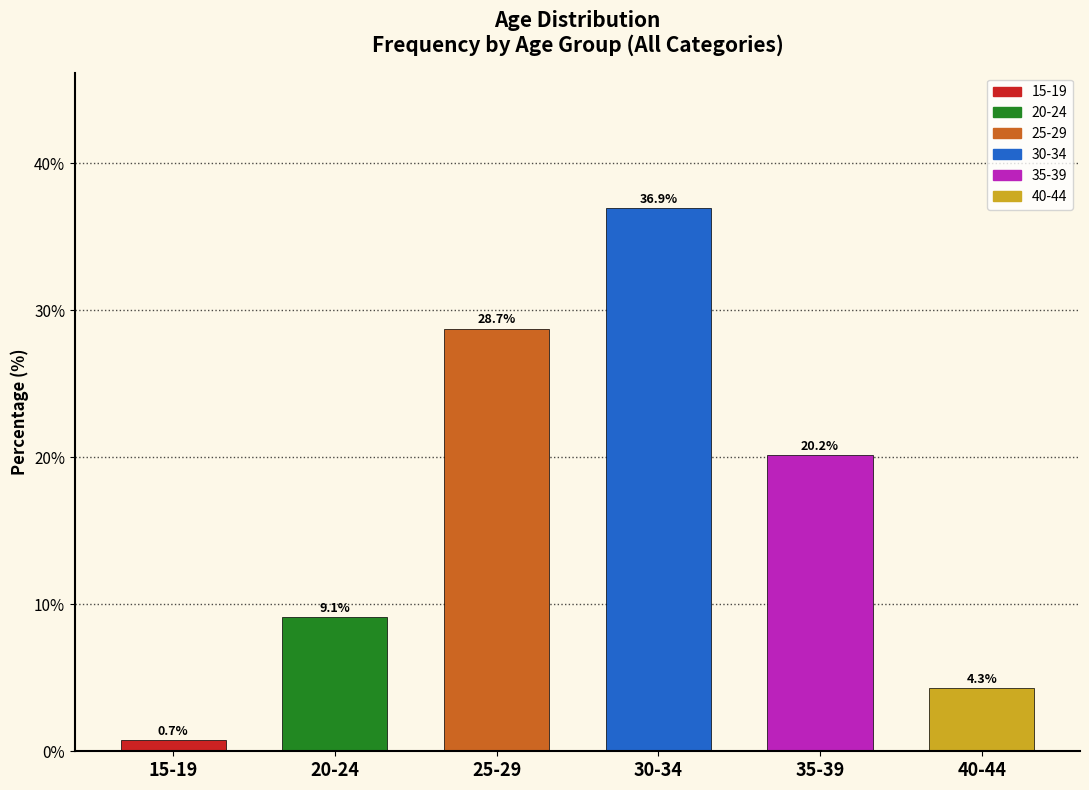

Reading left to right, transcribe all the data shown in this chart.

0.7	9.1	28.7	36.9	20.2	4.3